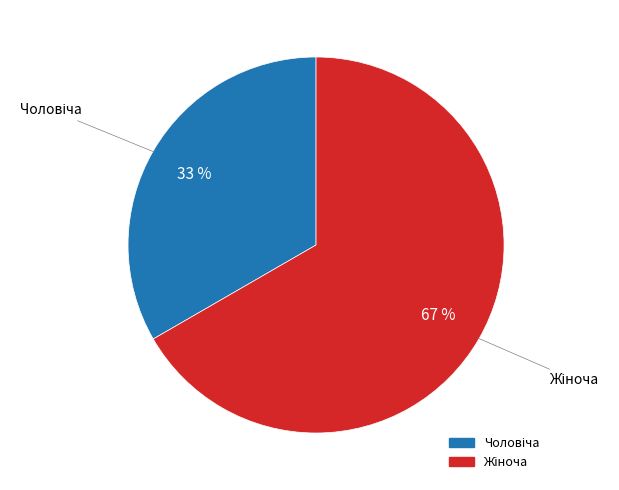

Is there a majority slice in this chart?

Yes